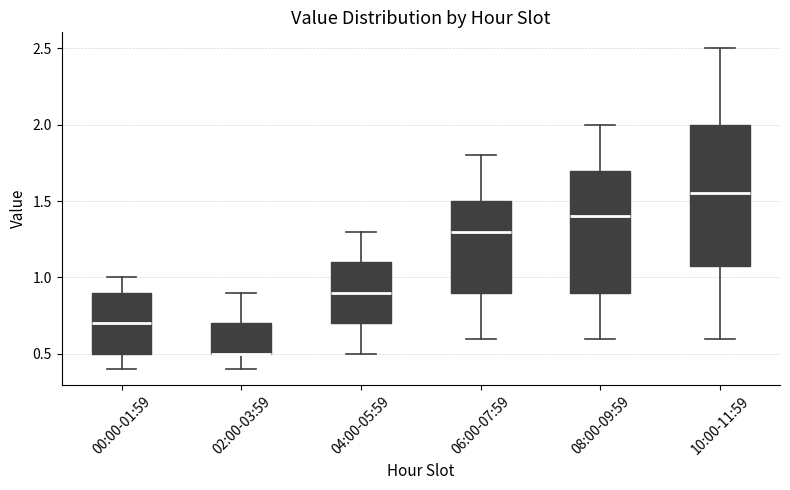

Which box is the tallest, from its lower edge to its upper edge?

10:00-11:59